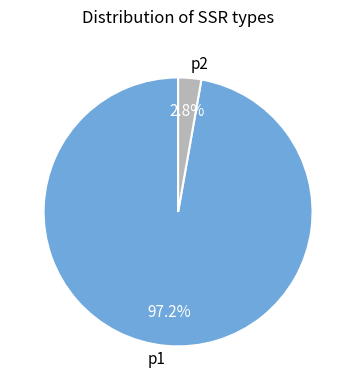

To the nearest percent, what is the average slice percentage?

50%